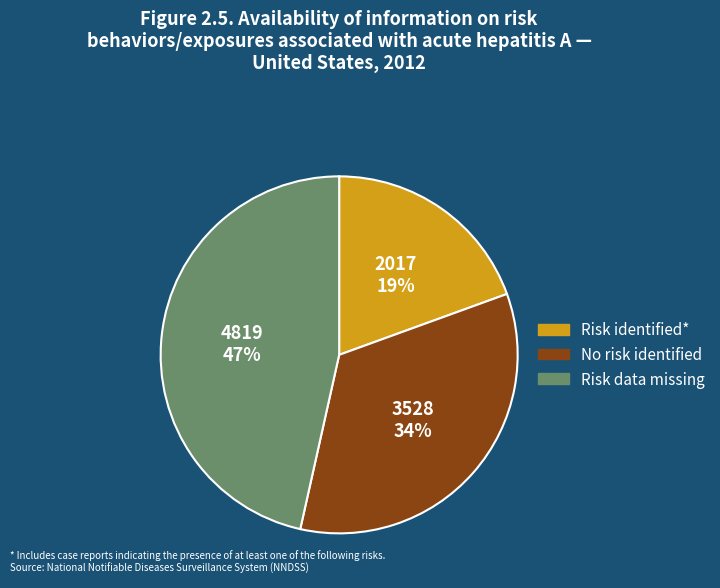

Does any single category account for the majority?

No